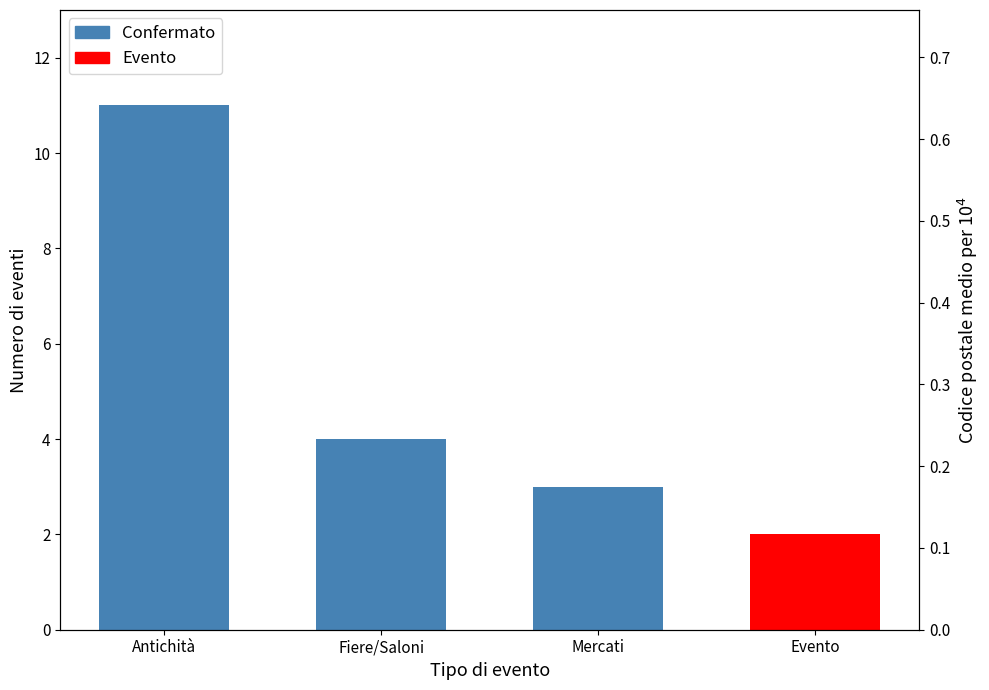

The chart shows a value of 1 at Mercati. True or false?

False